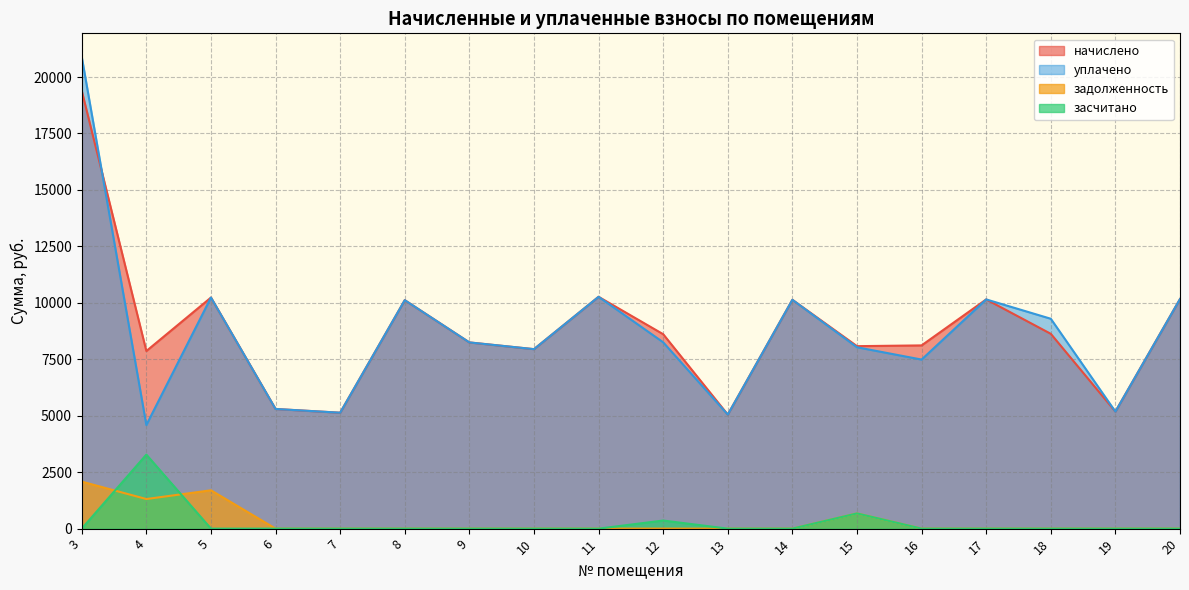

Reading left to right, list all the values displayed in this chart.

начислено: 3=19391.8	4=7866.0	5=10234.1	6=5299.2	7=5133.6	8=10118.2	9=8246.9	10=7948.8	11=10267.2	12=8611.2	13=5050.8	14=10134.7	15=8081.3	16=8114.4	17=10151.3	18=8627.8	19=5183.3	20=10167.8
уплачено: 3=20890.6	4=4588.5	5=10234.1	6=5299.2	7=5133.6	8=10118.2	9=8246.9	10=7948.8	11=10267.2	12=8252.4	13=5050.8	14=10134.7	15=8032.5	16=7487.2	17=10151.3	18=9294.6	19=5183.3	20=10167.8
задолженность: 3=2082.3	4=1311.0	5=1698.0	6=0.0	7=0.0	8=0.0	9=0.0	10=0.0	11=0.0	12=0.0	13=0.0	14=0.0	15=673.4	16=0.0	17=0.0	18=0.0	19=0.0	20=0.0
засчитано: 3=0.0	4=3277.5	5=0.0	6=0.0	7=0.0	8=0.0	9=0.0	10=0.0	11=0.0	12=358.8	13=0.0	14=0.0	15=673.4	16=0.0	17=0.0	18=0.0	19=0.0	20=0.0